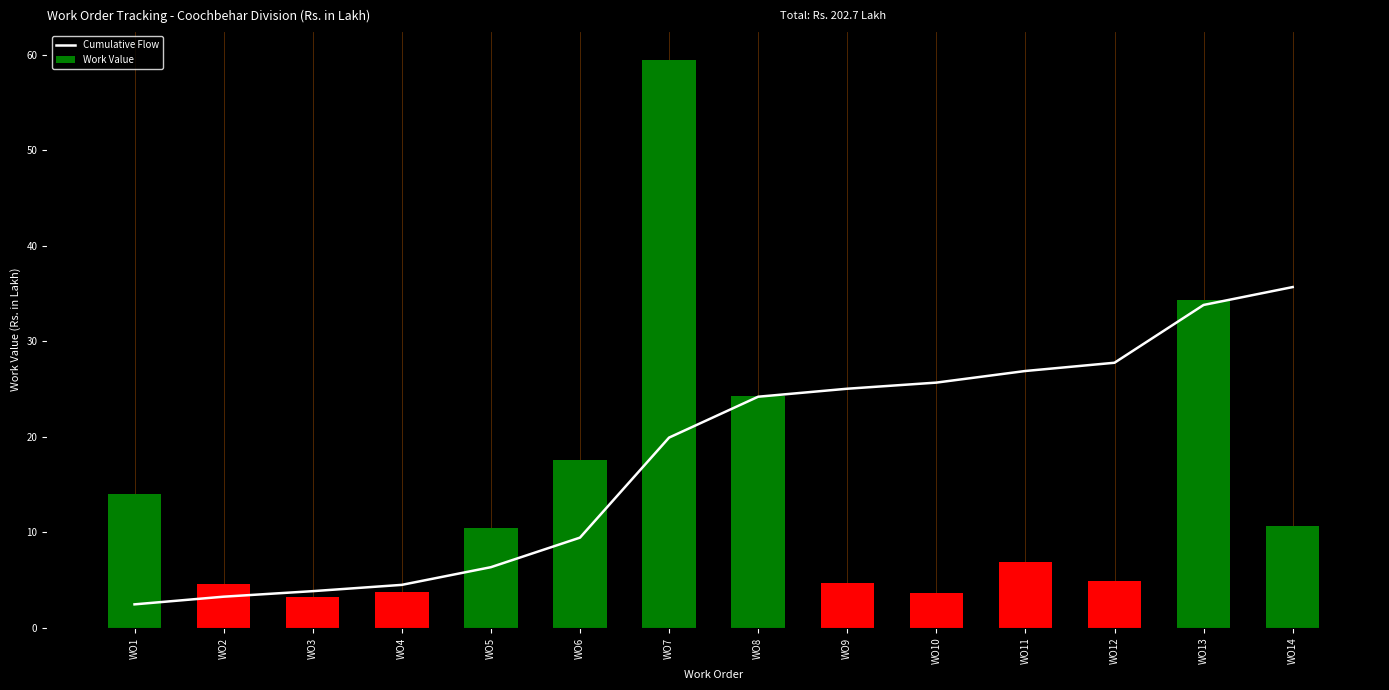

What is the change in value from WO4 to WO11?

+22.4